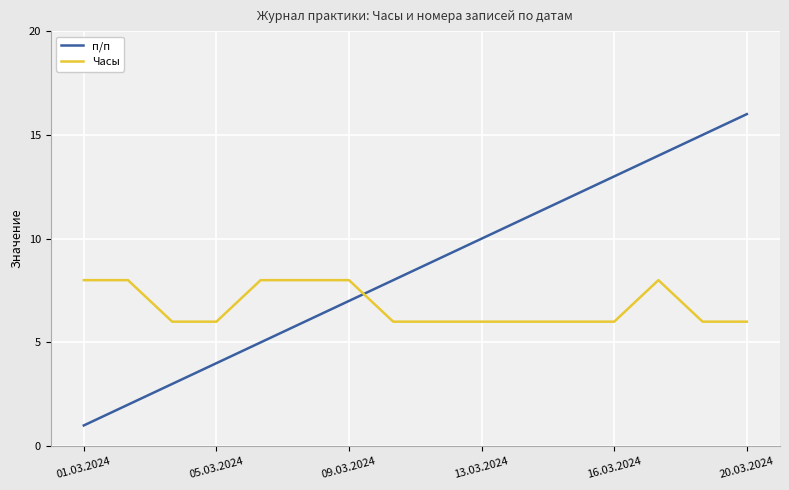

Which series has the widest spread of values?

п/п